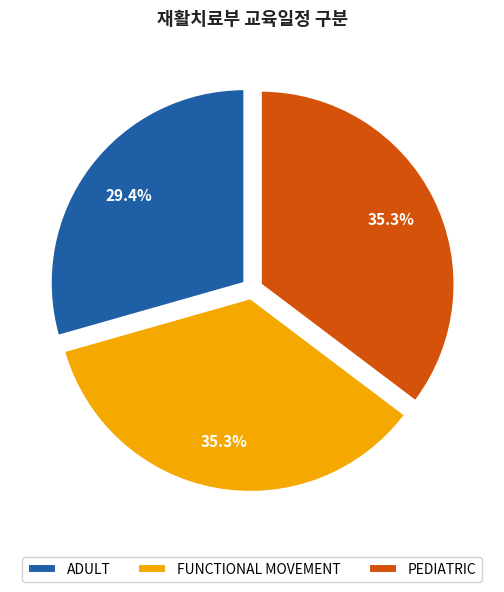

True or false: FUNCTIONAL MOVEMENT accounts for 35% of the total.

True